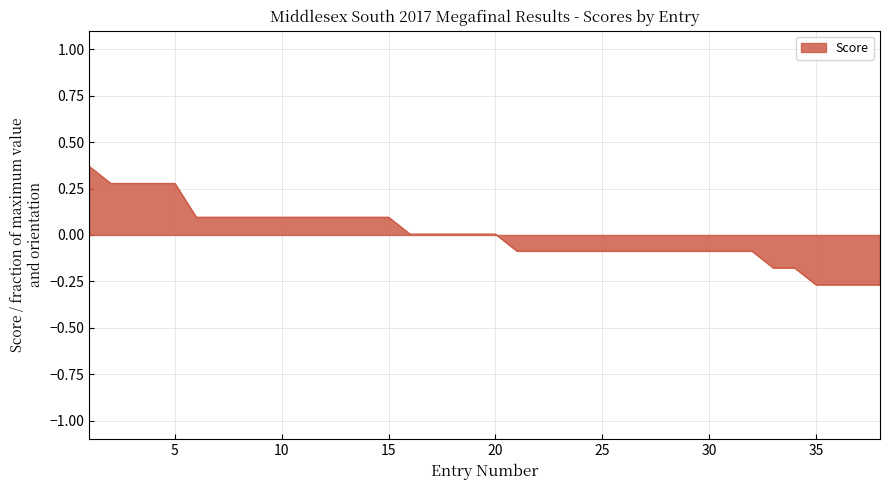

What is the difference between the maximum and minimum values?

0.6